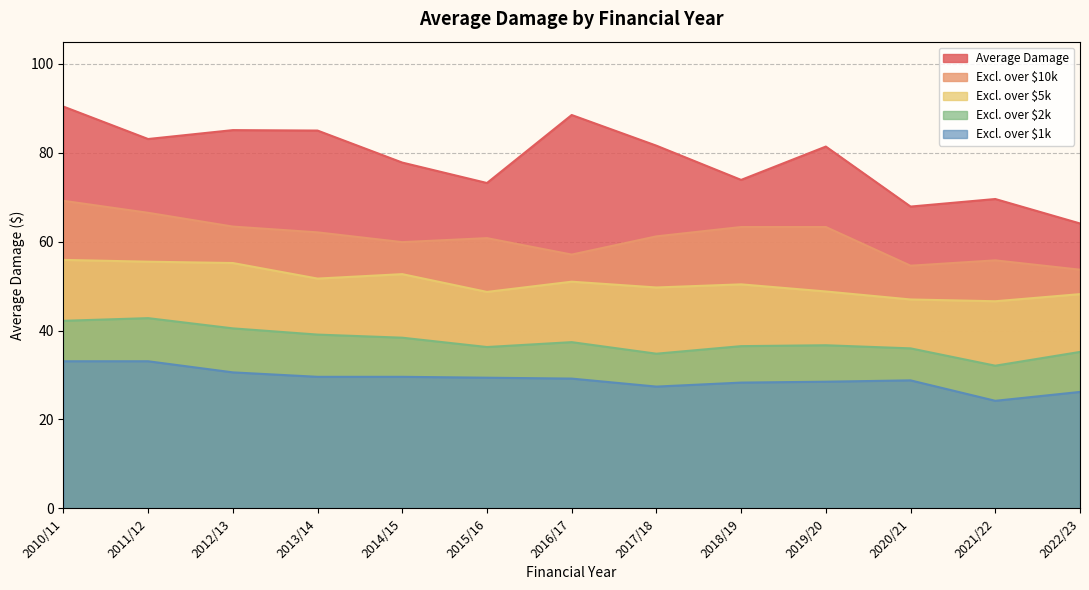

What is the lowest value of the AVERAGE_DAMAGE_EXCLUDING_OVER_1K series?

24.2